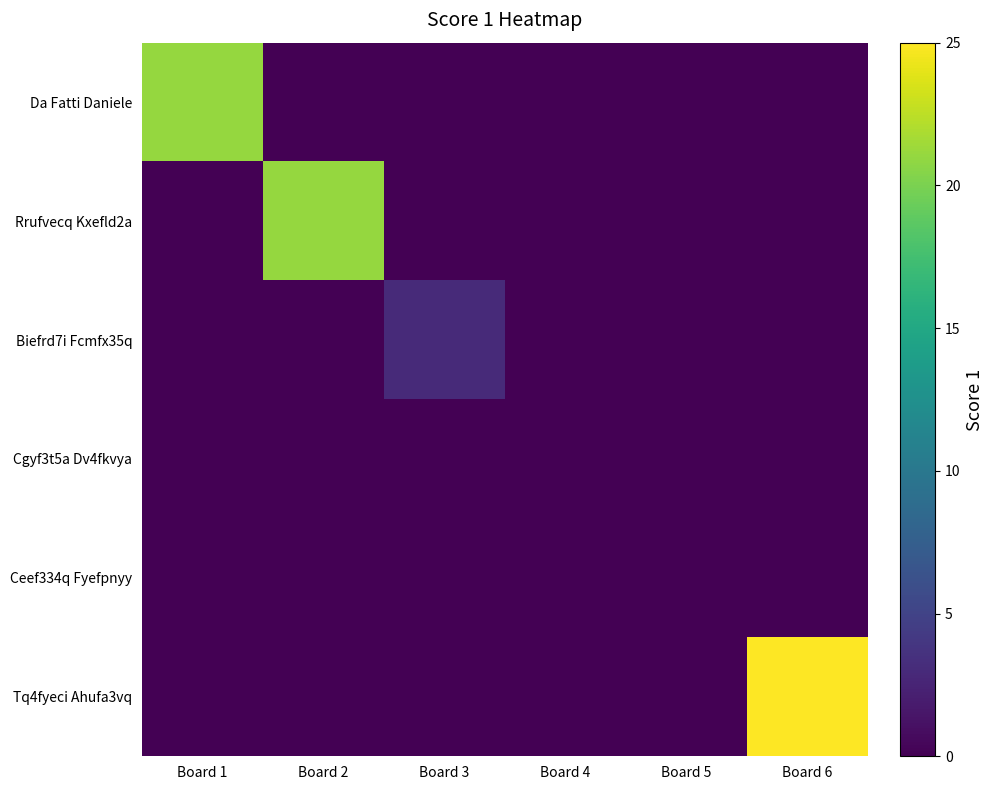

How many series are shown in this chart?

6